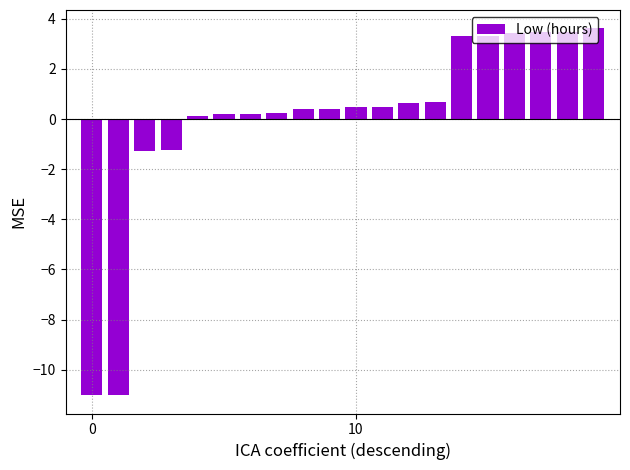

How many categories are shown in the chart?

20